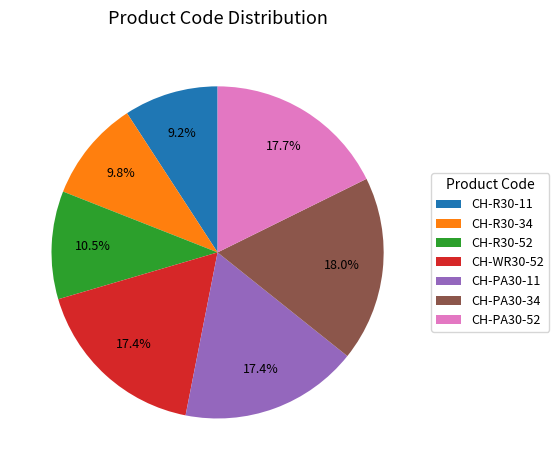

Is it true that CH-R30-11 is 9% of the pie?

True